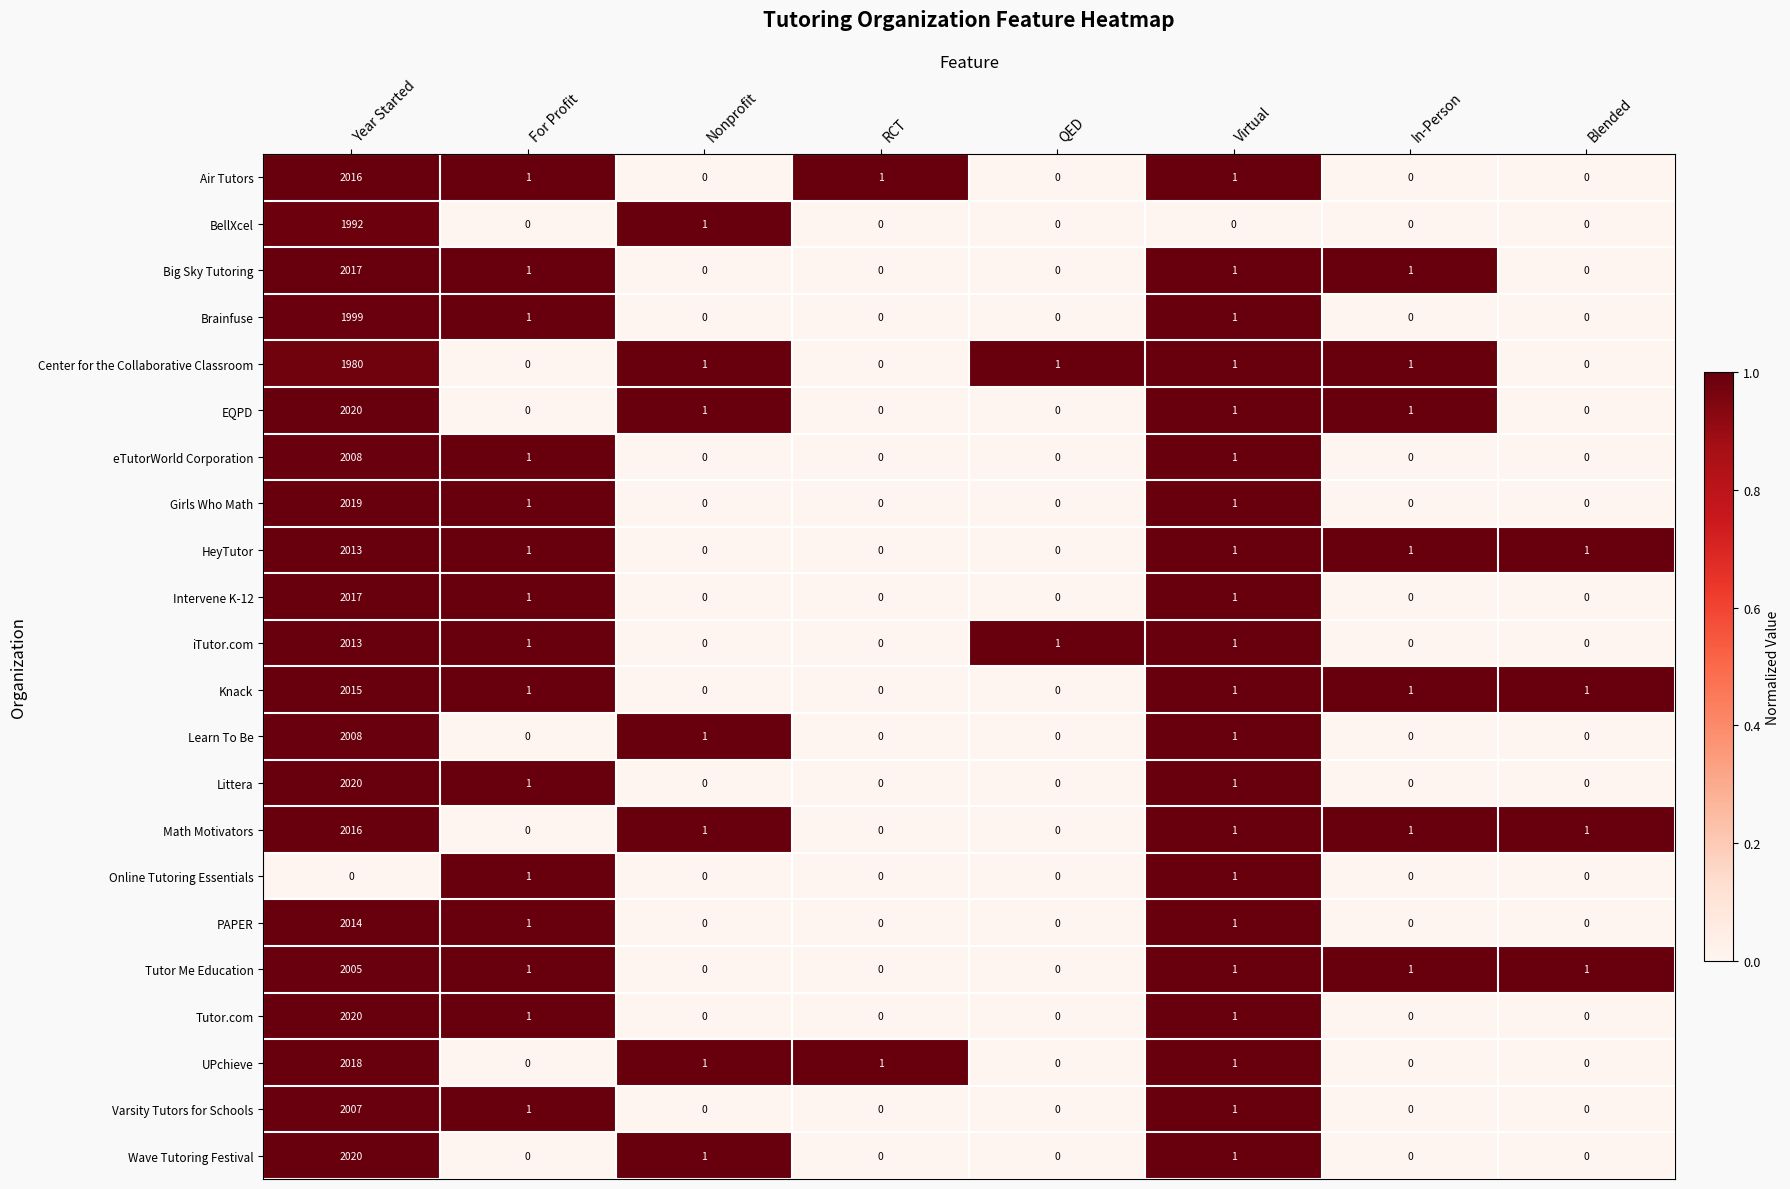

Is it true that Varsity Tutors for Schools equals 1 at Virtual?

True